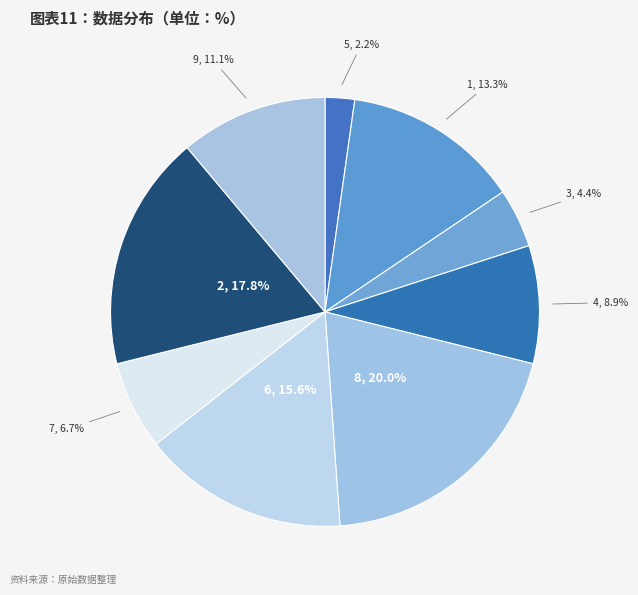

The 9 slice represents 11% of the pie. True or false?

True